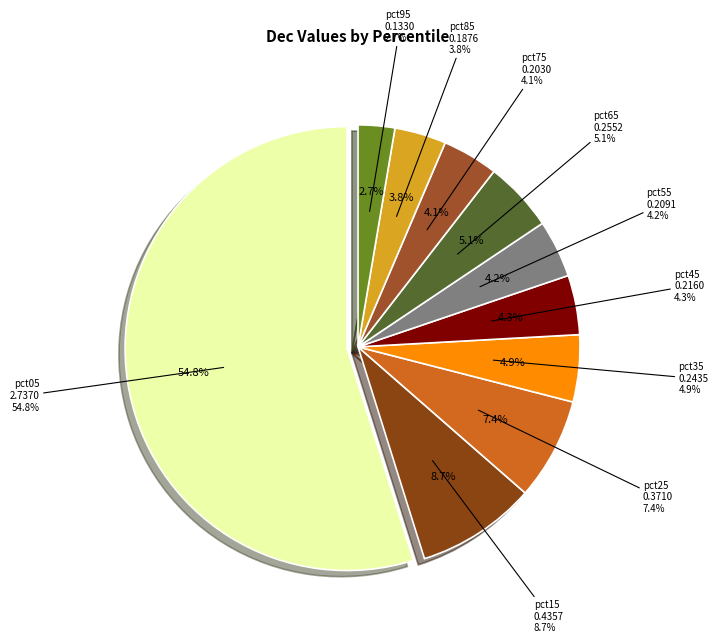

Is it true that pct65 is 15% of the pie?

False